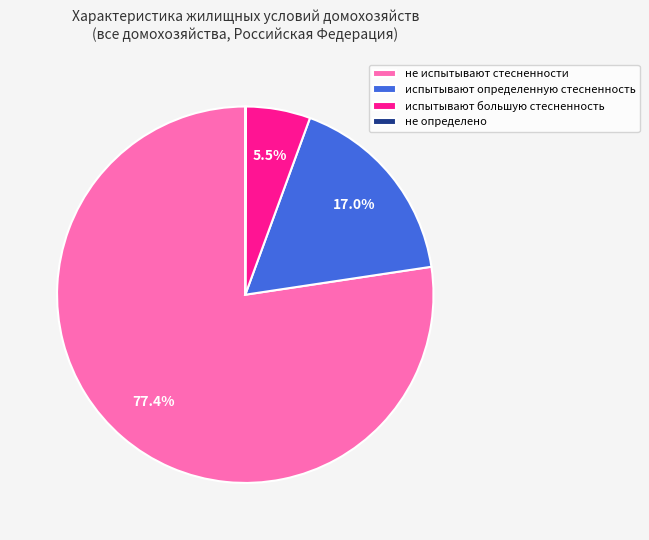

Which category has the biggest portion of the pie?

не испытывают стесненности